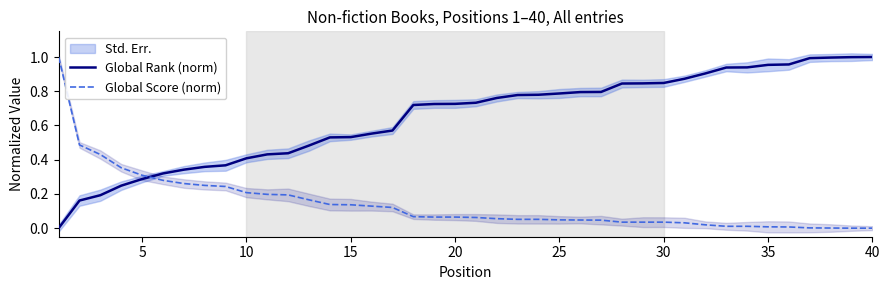

The Global Score (norm) series shows 0.1 at 30. True or false?

False